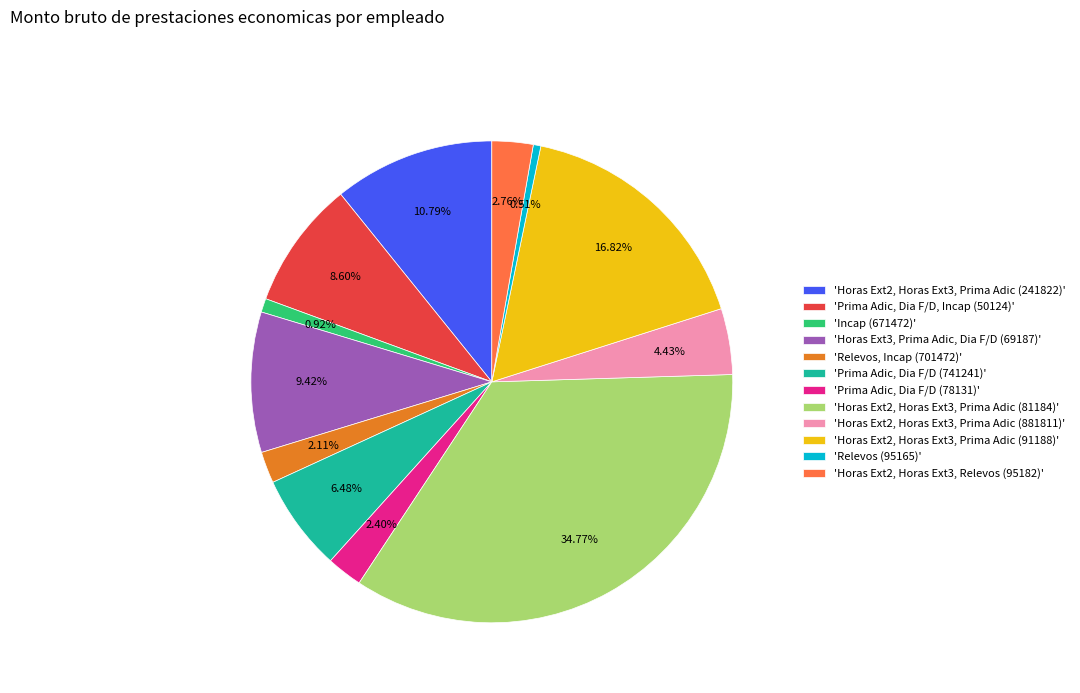

Count the number of slices in the pie.

12